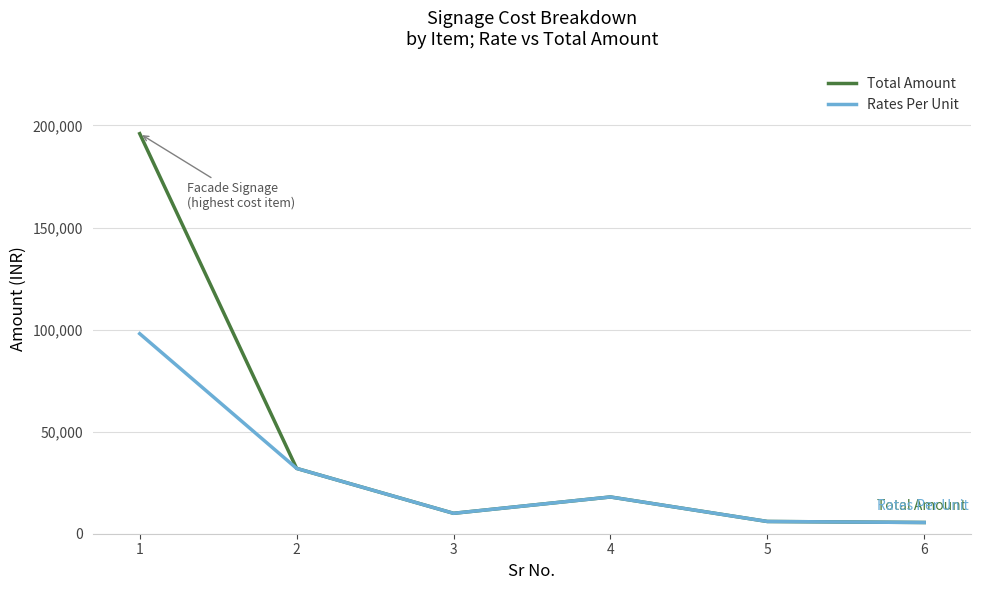

Which series has the largest total across all categories?

Total Amount